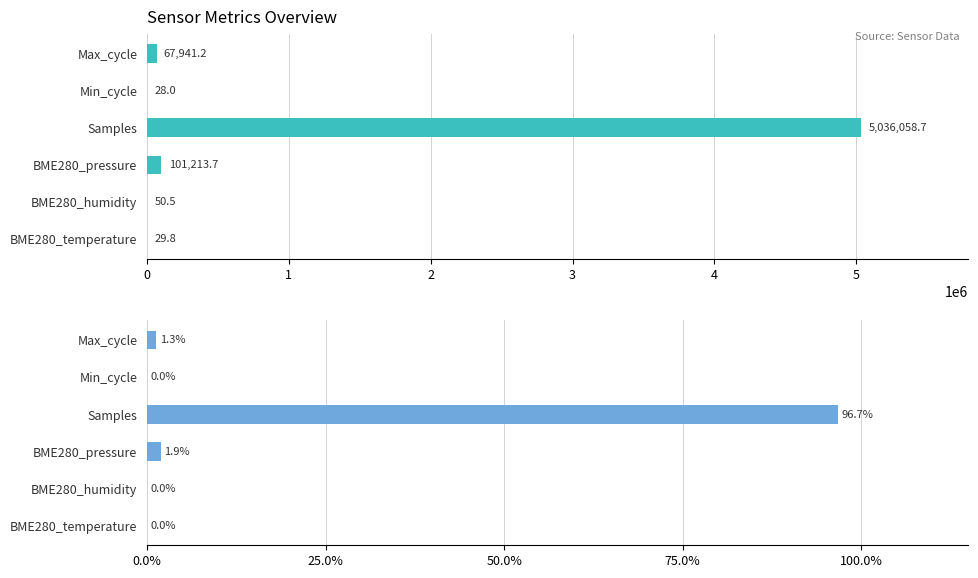

List the labels in order of Absolute Mean value, largest first.

3, 2, 5, 1, 0, 4